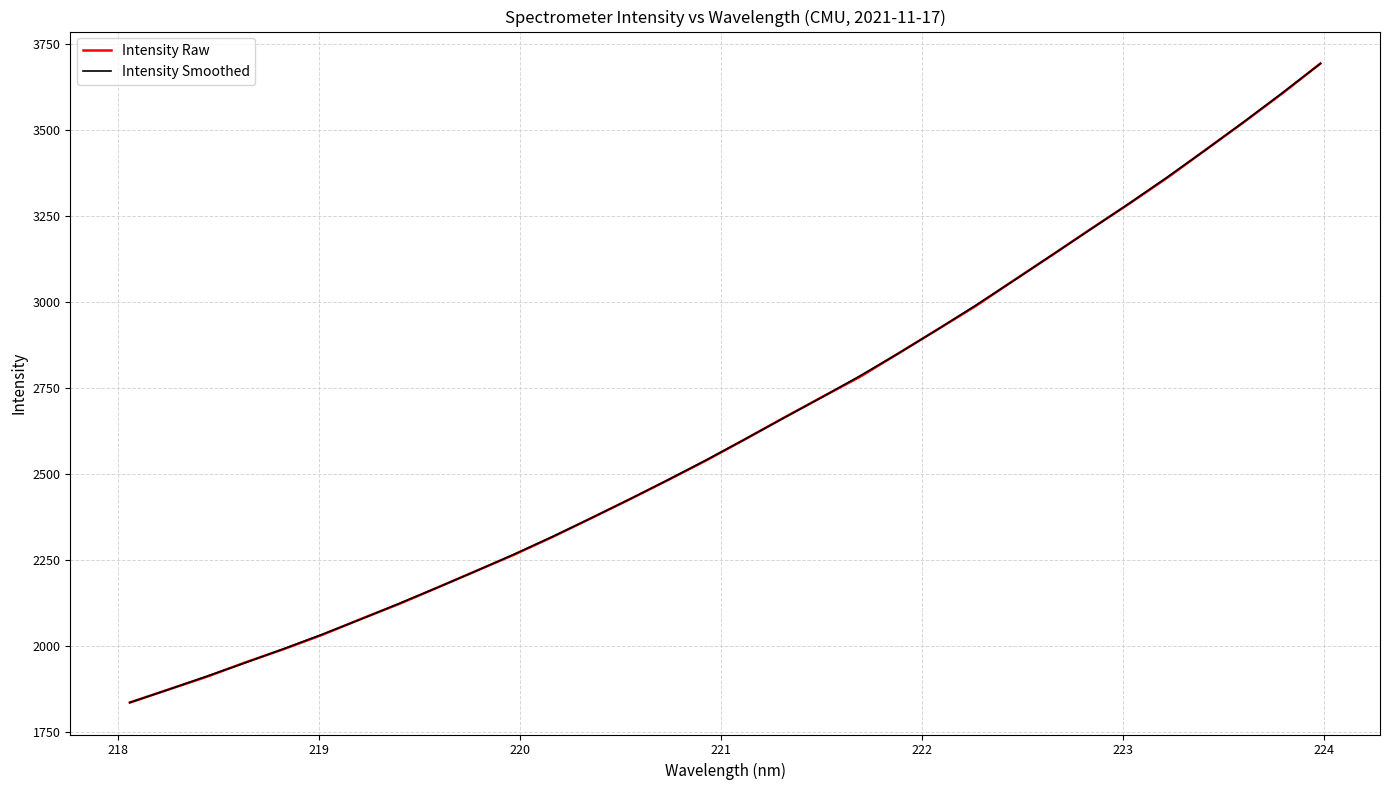

Reading left to right, extract all data points from this chart.

Intensity Raw: 1835.1	1872.8	1910.1	1951.6	1990.4	2031.8	2077.6	2121.7	2169.3	2217.4	2265.3	2316.9	2371.1	2425.8	2482.1	2539.5	2600.2	2662.2	2722.8	2782.3	2850.3	2918.6	2987.1	3062.2	3135.9	3211.1	3284.8	3360.7	3441.9	3522.7	3606.2	3693.5
Intensity Smoothed: 1835.1	1872.7	1911.5	1950.7	1991.3	2033.3	2077.0	2122.9	2169.5	2217.3	2266.5	2317.8	2371.3	2426.3	2482.5	2540.6	2600.6	2661.7	2722.4	2785.1	2850.4	2918.7	2989.3	3061.7	3136.4	3210.6	3285.5	3362.5	3441.8	3523.6	3607.4	3693.5